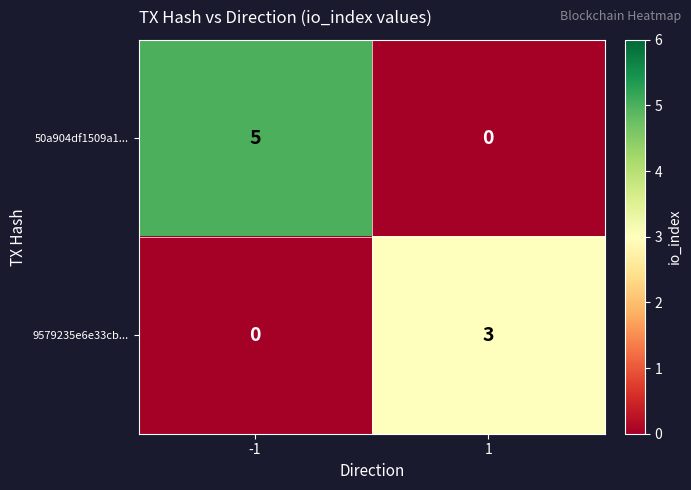

Reading left to right, list all the values displayed in this chart.

50a904df1509a1...: 5	0
9579235e6e33cb...: 0	3